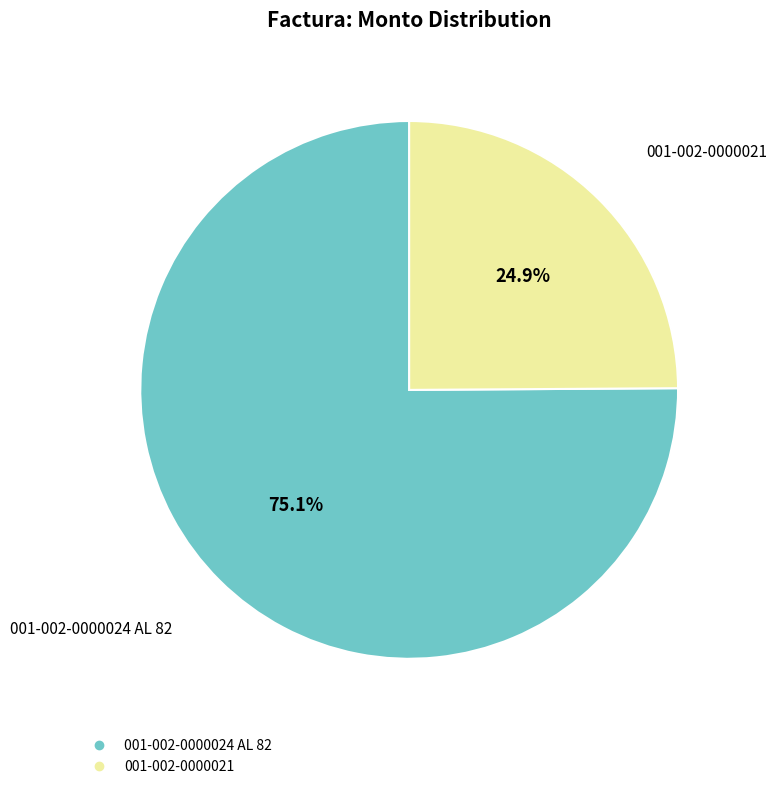

Which has a higher value, 001-002-0000024 AL 82 or 001-002-0000021?

001-002-0000024 AL 82